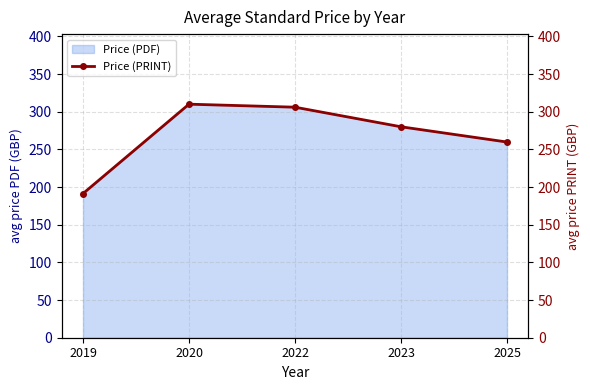

The Price (PDF) series shows 114.6 at 2023. True or false?

False